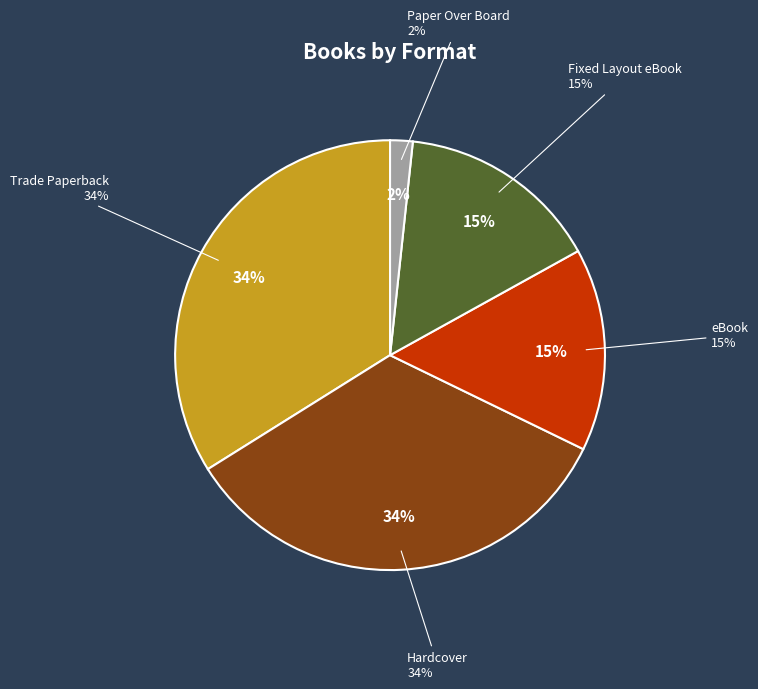

Which has a higher value, Fixed Layout eBook or Hardcover?

Hardcover